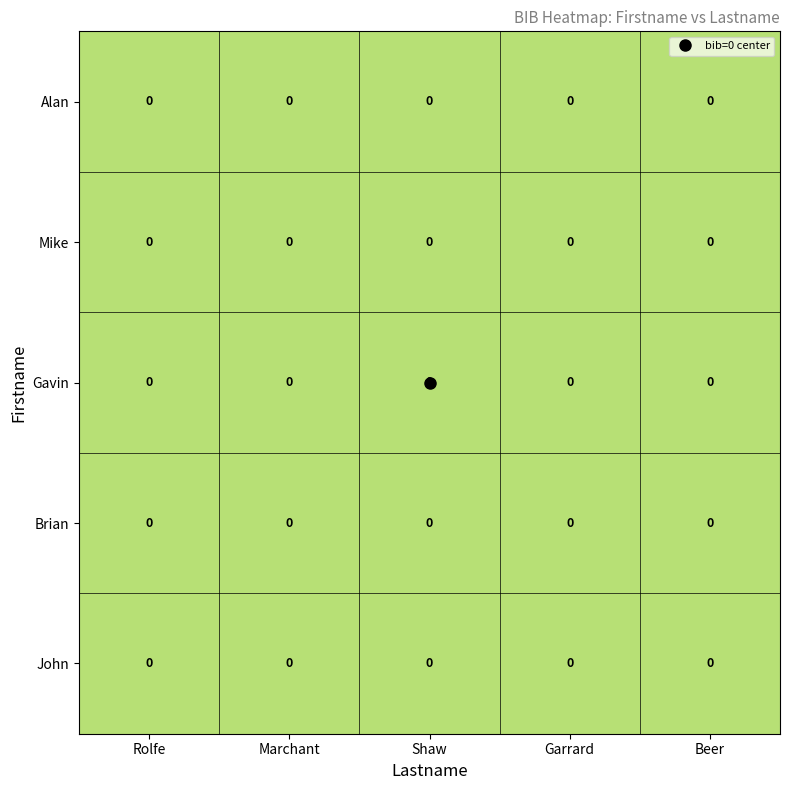

Reading left to right, list all the values displayed in this chart.

Alan: Rolfe=0.0	Marchant=0.0	Shaw=0.0	Garrard=0.0	Beer=0.0
Mike: Rolfe=0.0	Marchant=0.0	Shaw=0.0	Garrard=0.0	Beer=0.0
Gavin: Rolfe=0.0	Marchant=0.0	Shaw=0.0	Garrard=0.0	Beer=0.0
Brian: Rolfe=0.0	Marchant=0.0	Shaw=0.0	Garrard=0.0	Beer=0.0
John: Rolfe=0.0	Marchant=0.0	Shaw=0.0	Garrard=0.0	Beer=0.0